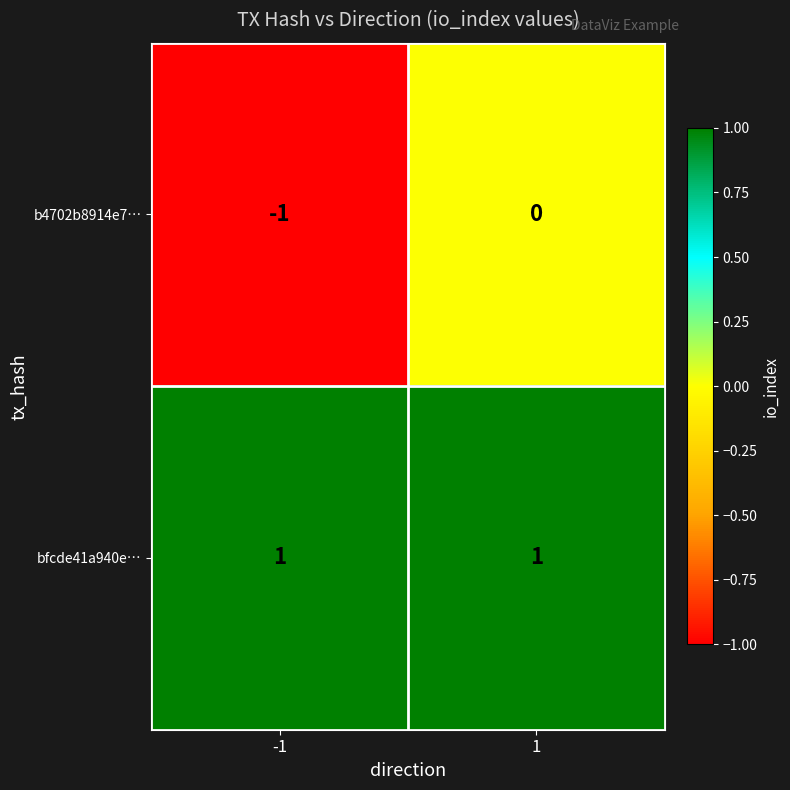

Is it true that bfcde41a940e… equals 0 at 1?

False